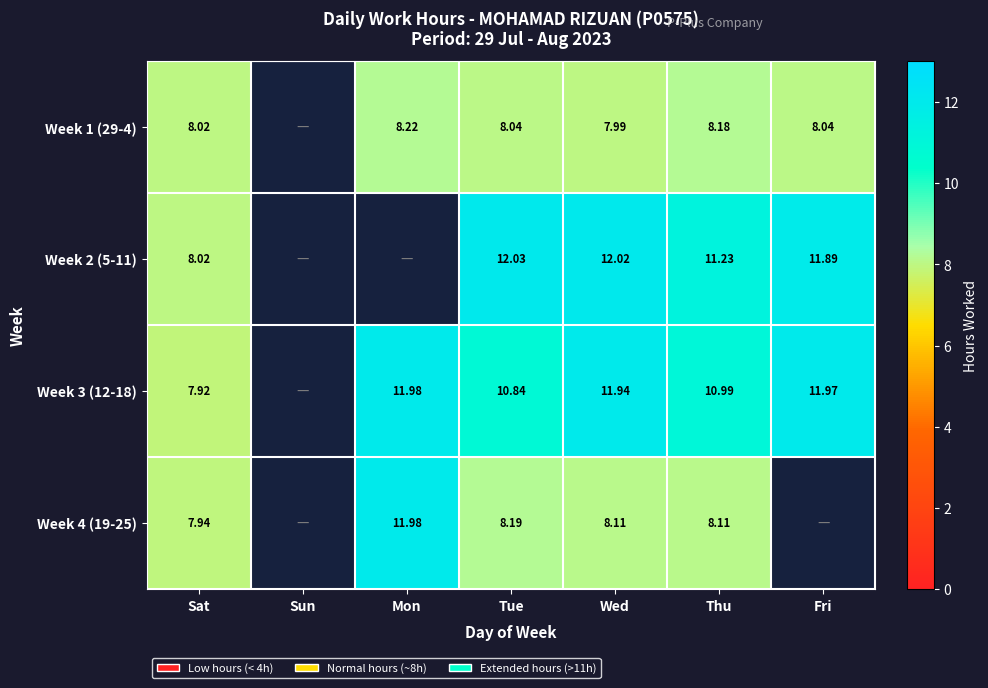

Is the value of Week 3 (12-18) at Mon greater than the value of Week 1 (29-4) at Sat?

Yes